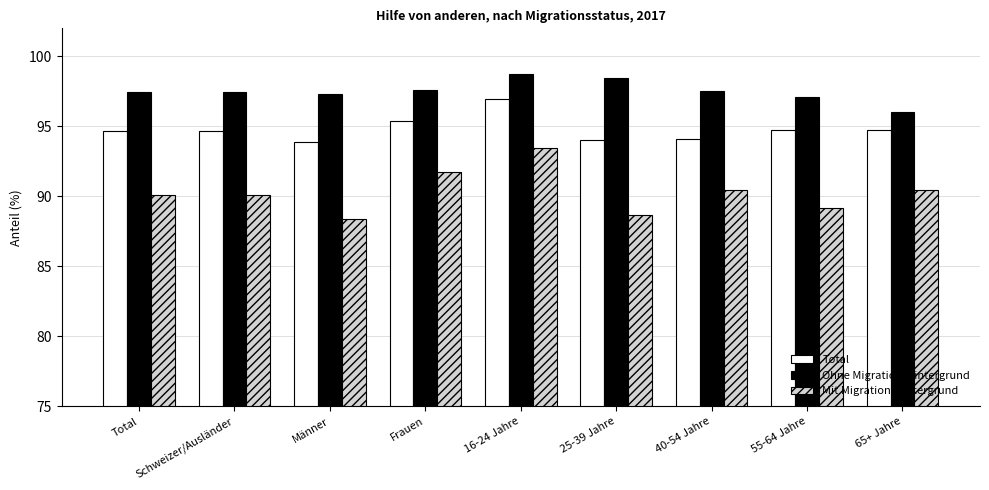

Between Männer and Frauen, which series saw the biggest shift?

Mit Migrationshintergrund